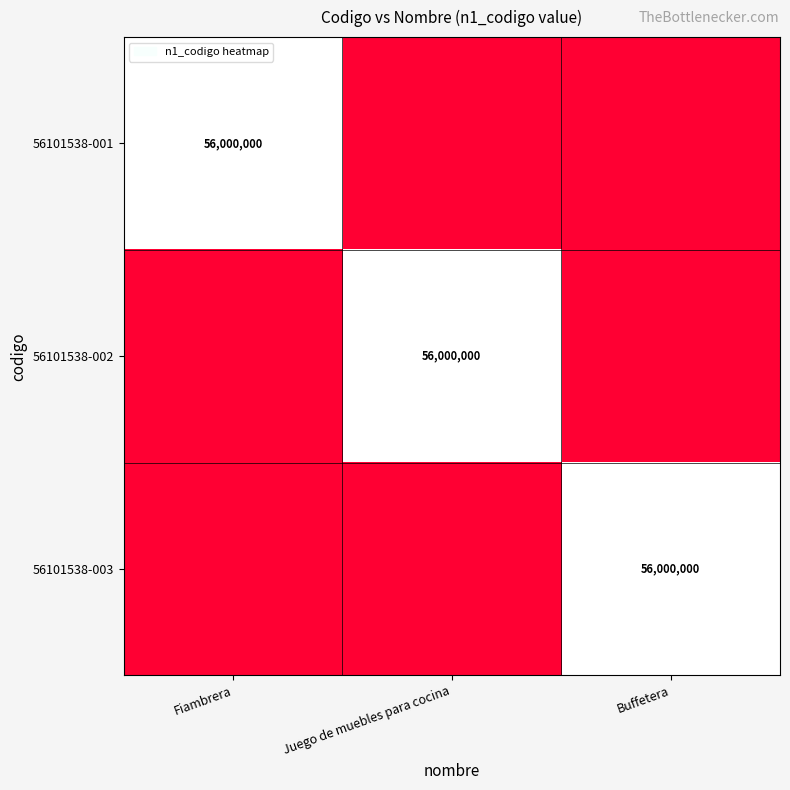

True or false: 56101538-003 has a value of 56000000 at Buffetera.

True